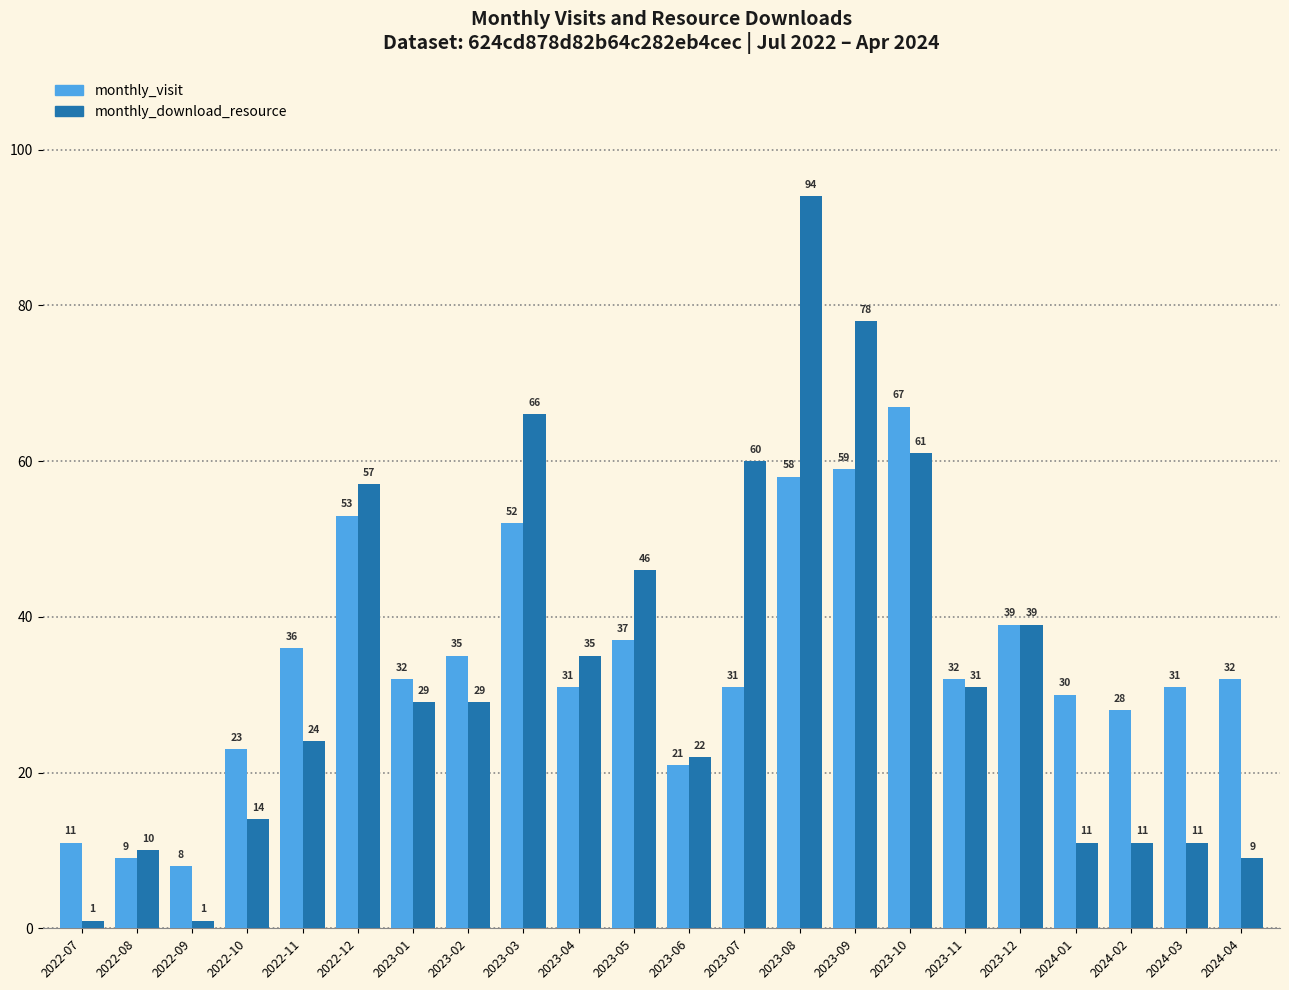

Reading left to right, extract all data points from this chart.

monthly_visit: 11	9	8	23	36	53	32	35	52	31	37	21	31	58	59	67	32	39	30	28	31	32
monthly_download_resource: 1	10	1	14	24	57	29	29	66	35	46	22	60	94	78	61	31	39	11	11	11	9